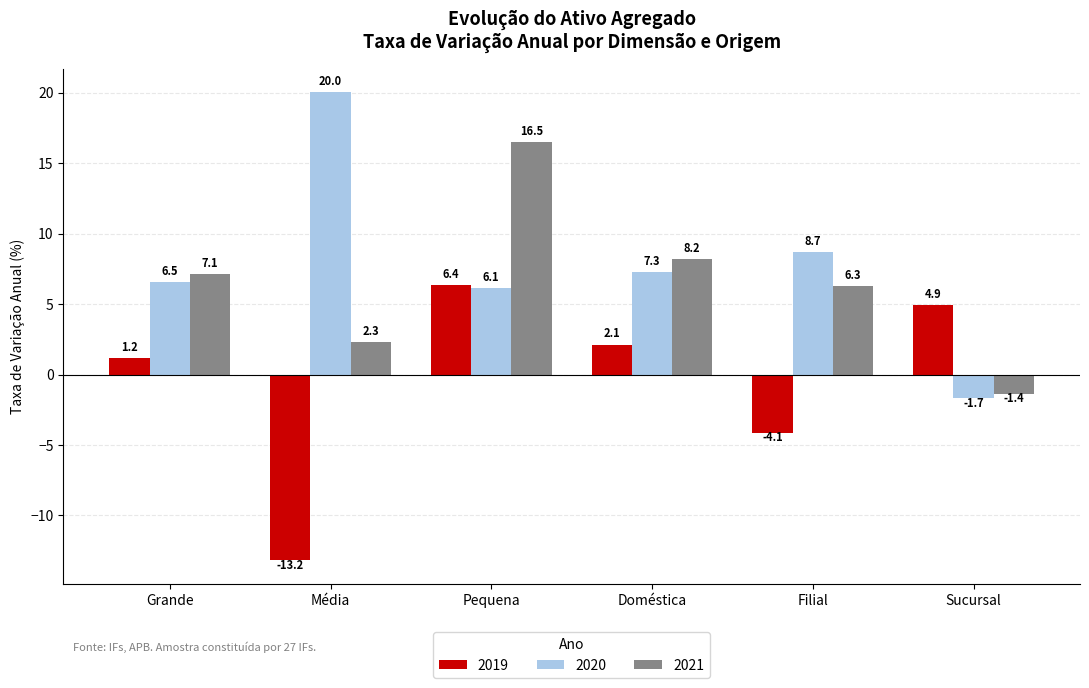

True or false: 2020 has a value of -1.7 at Sucursal.

True